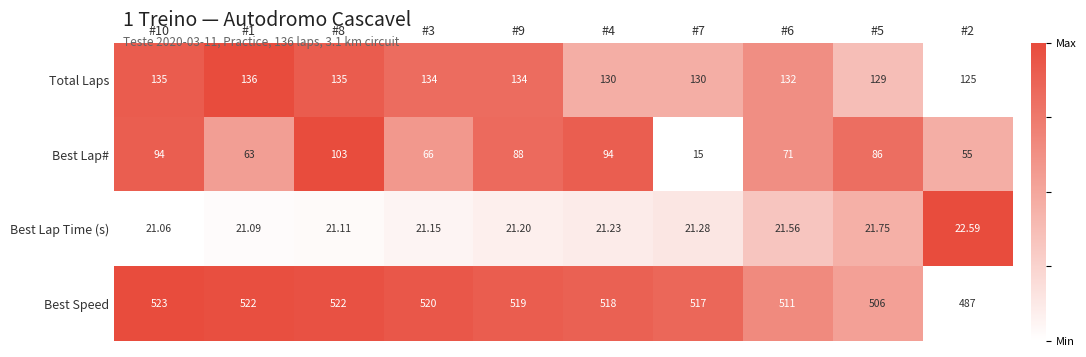

How many series are shown in this chart?

4